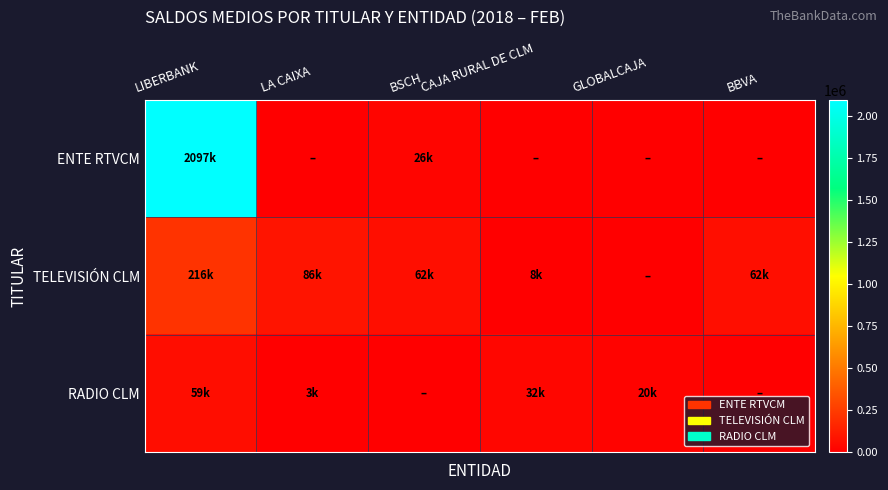

List the series in order of their peak value, lowest first.

RADIO CLM, TELEVISIÓN CLM, ENTE RTVCM